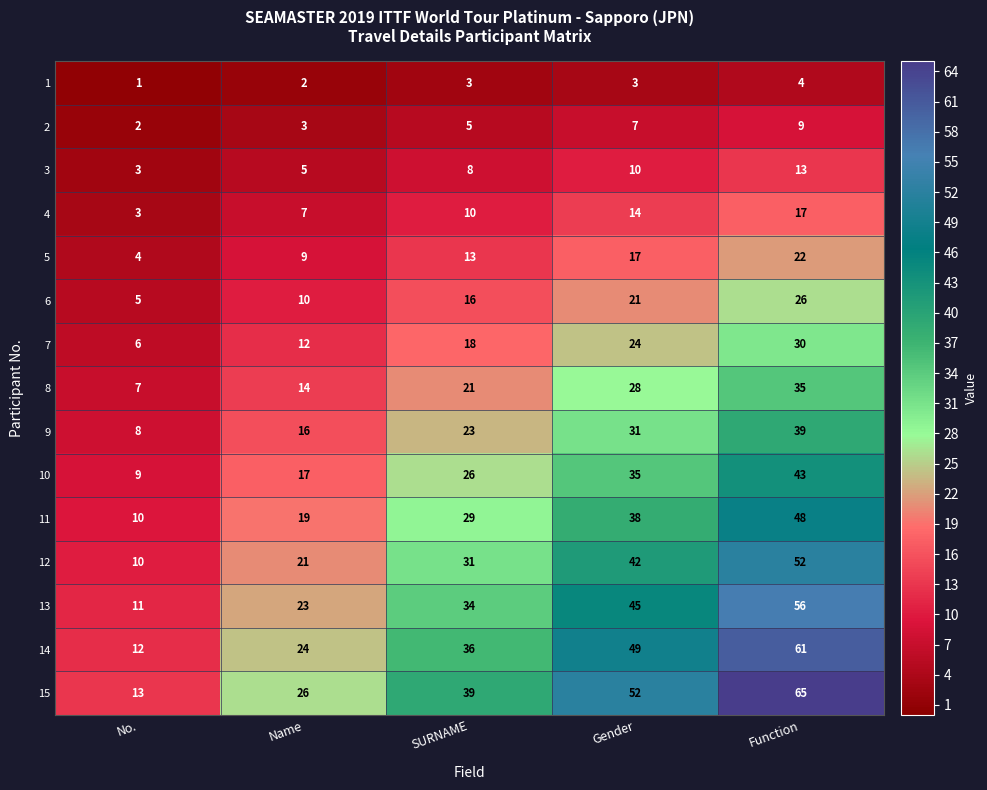

At which label does 14 reach its peak?

Function